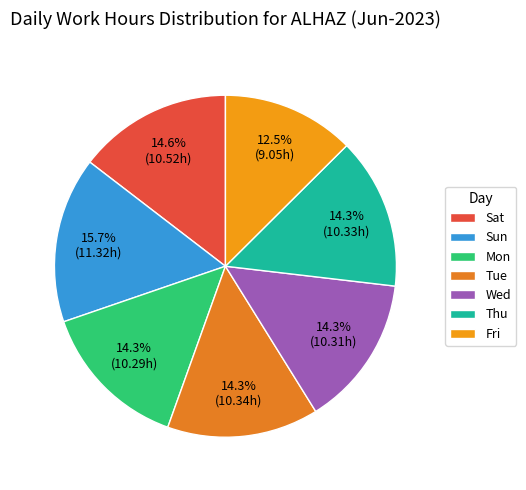

Is there a majority slice in this chart?

No